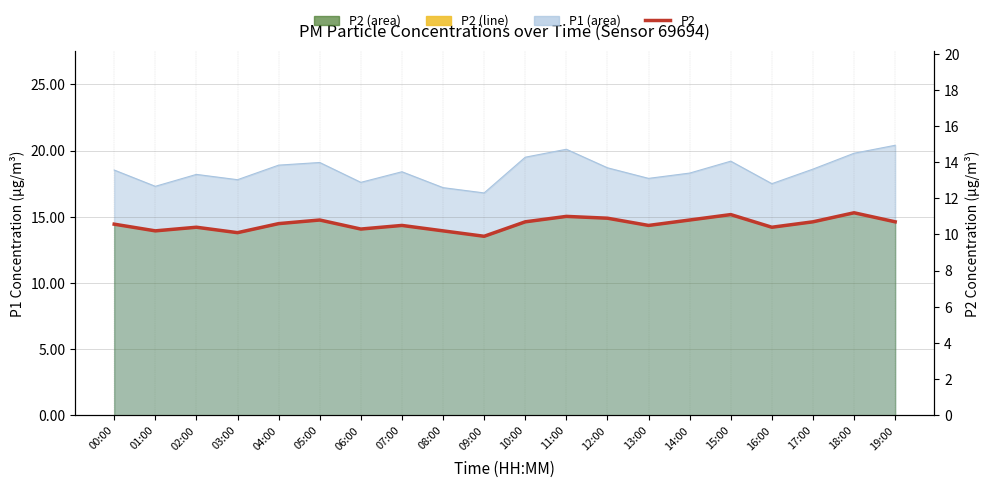

Which category has the lowest value across all series?

09:00